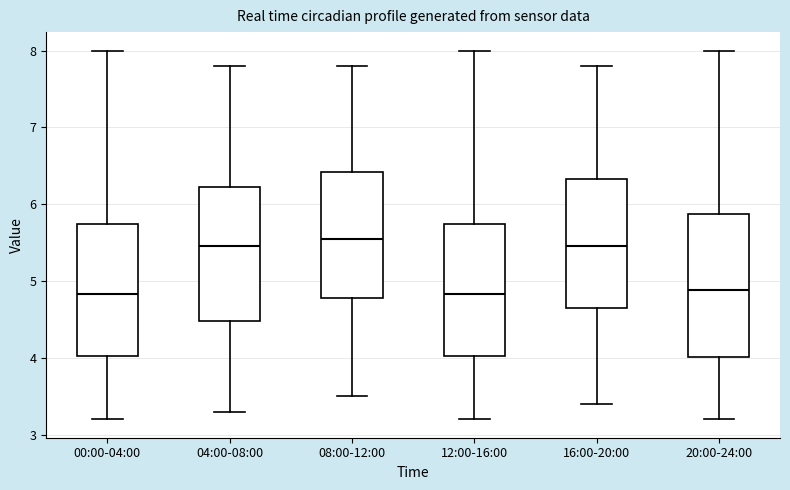

Reading left to right, read every box against the y-axis: the position of its median line, the range the box covers, and the ends of its whiskers. The values are not printed on the chart, so give them approximately, as read against the axis.

00:00-04:00: median 4.8, box 4.0 to 5.7, whiskers 3.2 to 8.0
04:00-08:00: median 5.5, box 4.5 to 6.2, whiskers 3.3 to 7.8
08:00-12:00: median 5.6, box 4.8 to 6.4, whiskers 3.5 to 7.8
12:00-16:00: median 4.8, box 4.0 to 5.7, whiskers 3.2 to 8.0
16:00-20:00: median 5.5, box 4.7 to 6.3, whiskers 3.4 to 7.8
20:00-24:00: median 4.9, box 4.0 to 5.9, whiskers 3.2 to 8.0